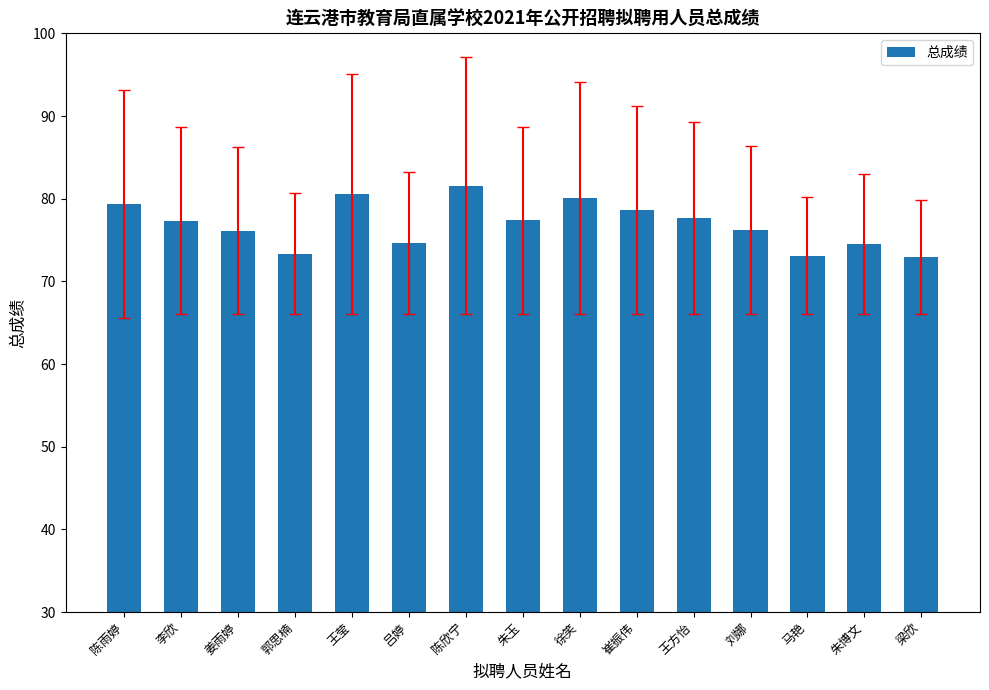

Count the number of values greater than 77.

8